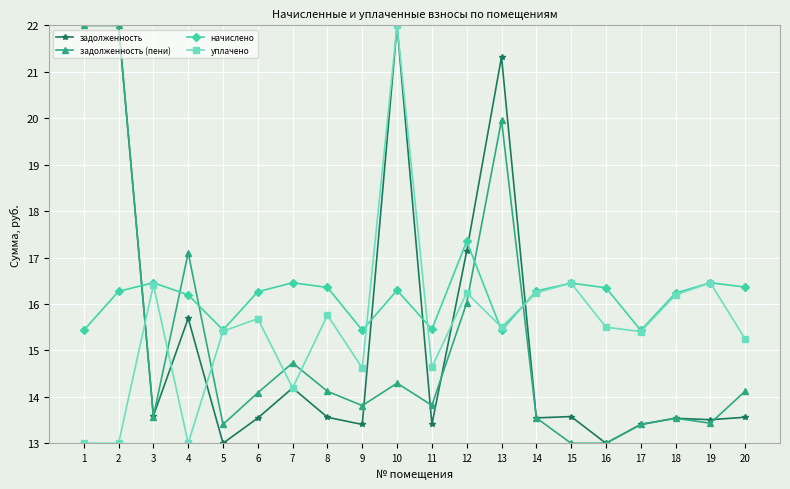

How many interior local valleys does the начислено series have?

5